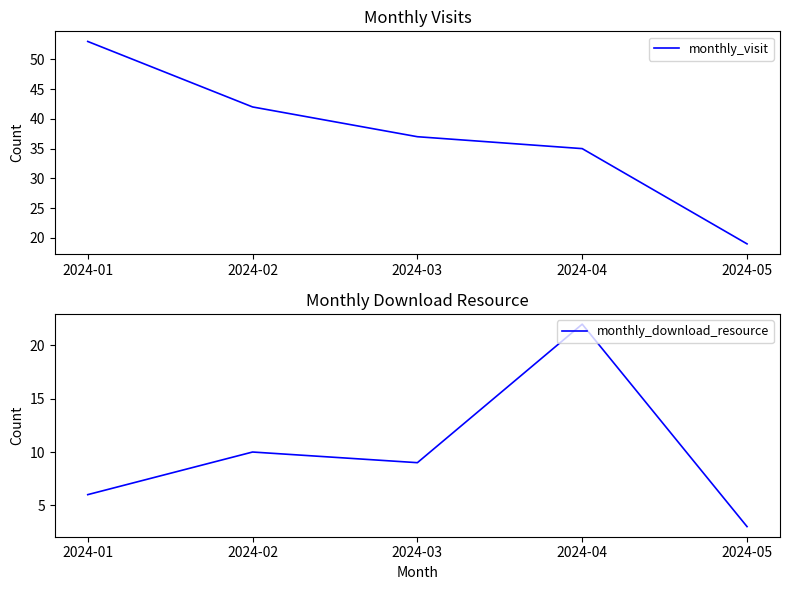

Between 2024-02 and 2024-03, which series saw the biggest shift?

monthly_visit